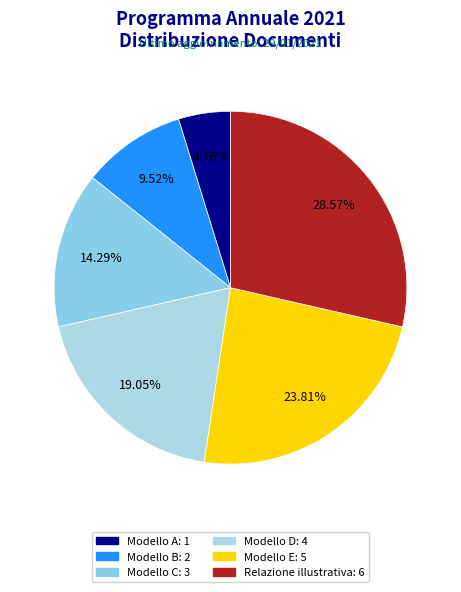

How many segments does this pie chart have?

6